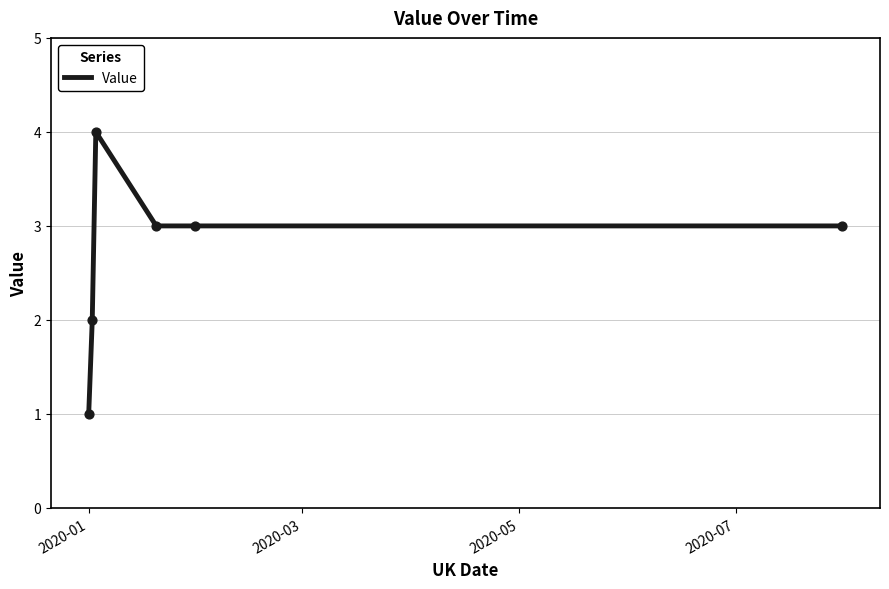

What is the maximum value shown in the chart?

4